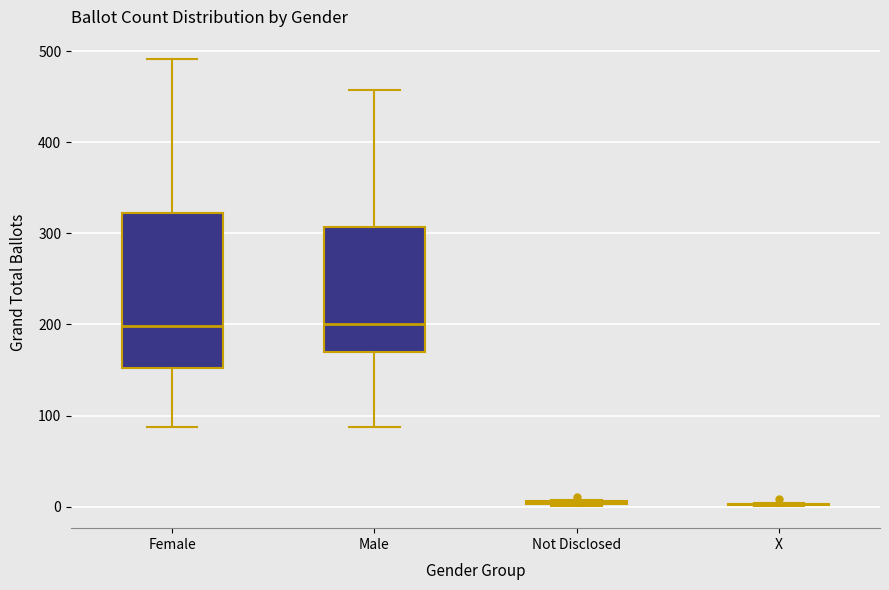

Reading left to right, read every box against the y-axis: the position of its median line, the range the box covers, and the ends of its whiskers. The values are not printed on the chart, so give them approximately, as read against the axis.

Female: median 200, box 150 to 320, whiskers 90 to 490
Male: median 200, box 170 to 310, whiskers 90 to 460
Not Disclosed: box collapsed to a line at 10, whiskers 0 to 10
X: box collapsed to a line at 0, whiskers 0 to 0